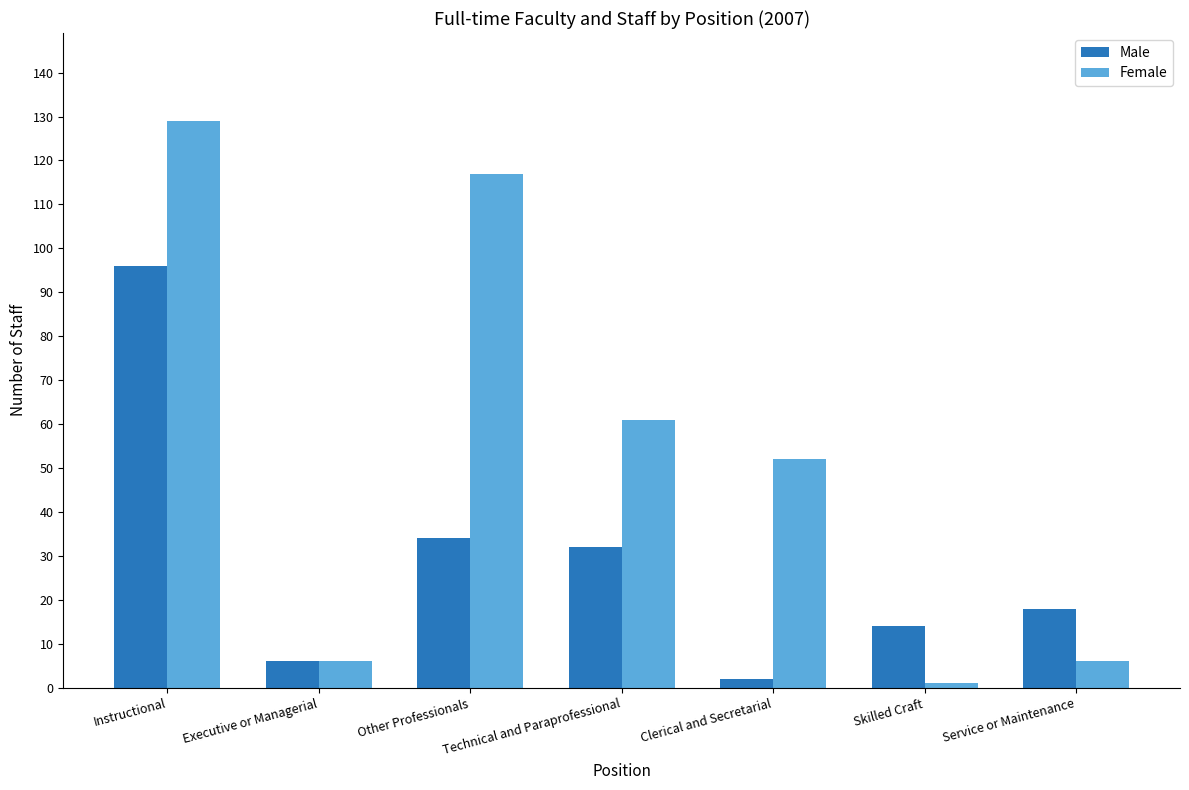

True or false: Male has a value of 6 at Executive or Managerial.

True